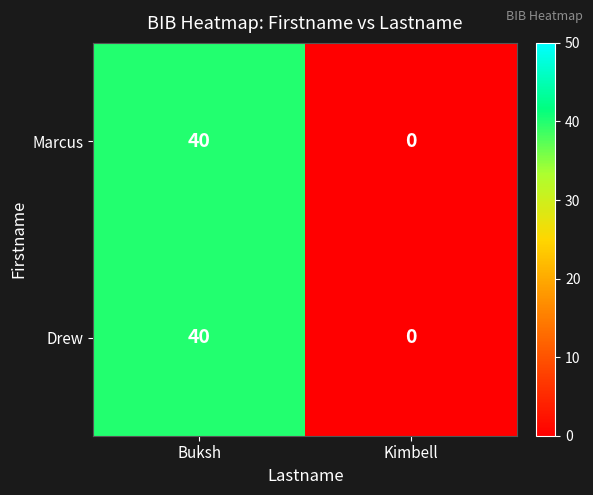

Read the Drew value at Buksh.

40